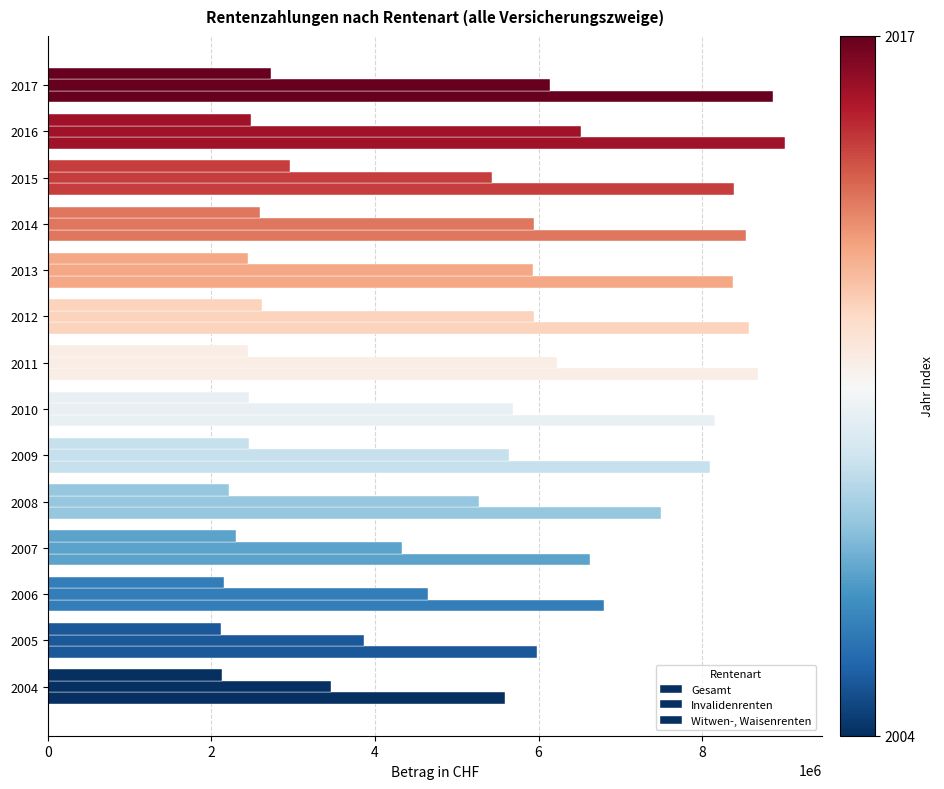

What is the difference between the second highest and minimum values in the Witwen-, Waisenrenten series?

614167